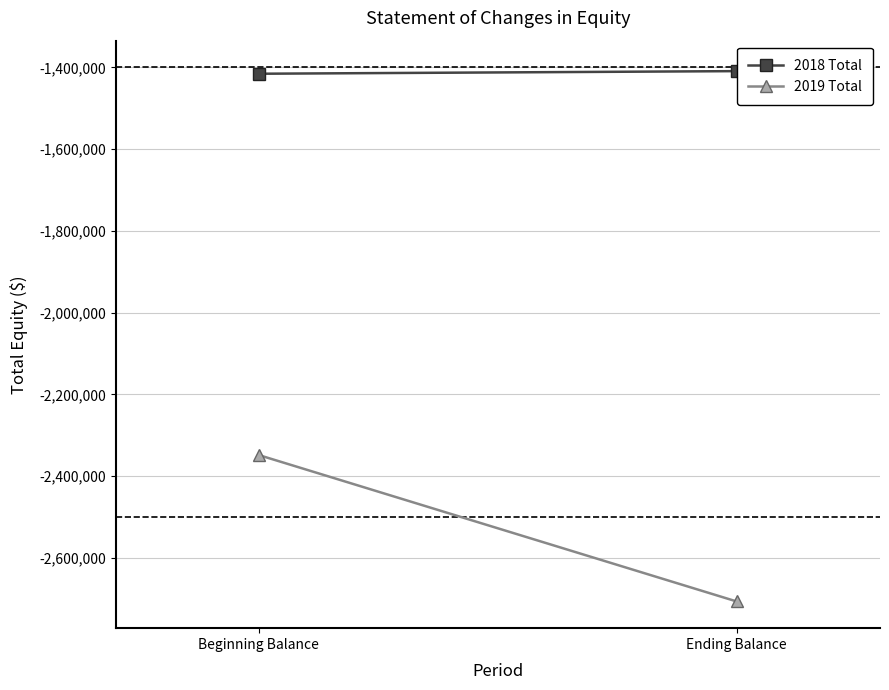

What is the label of the 2nd point from the right?

Beginning Balance